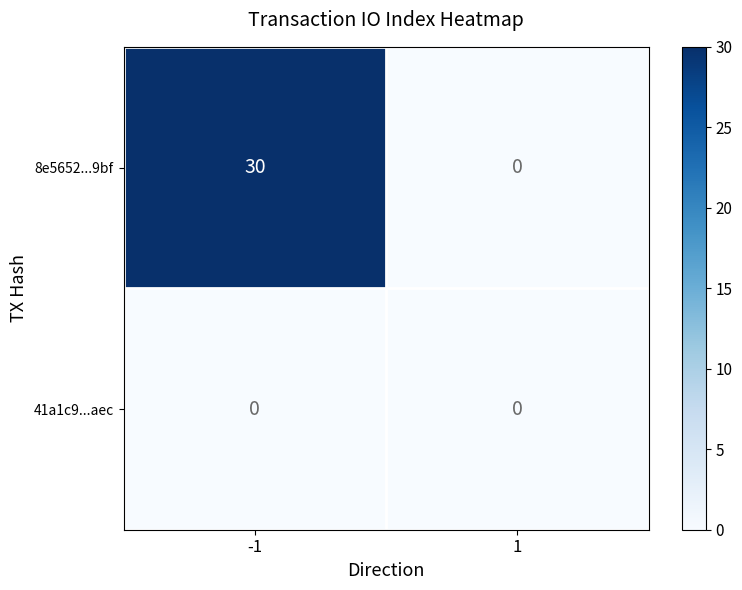

List the series in order of their peak value, lowest first.

41a1c9...aec, 8e5652...9bf